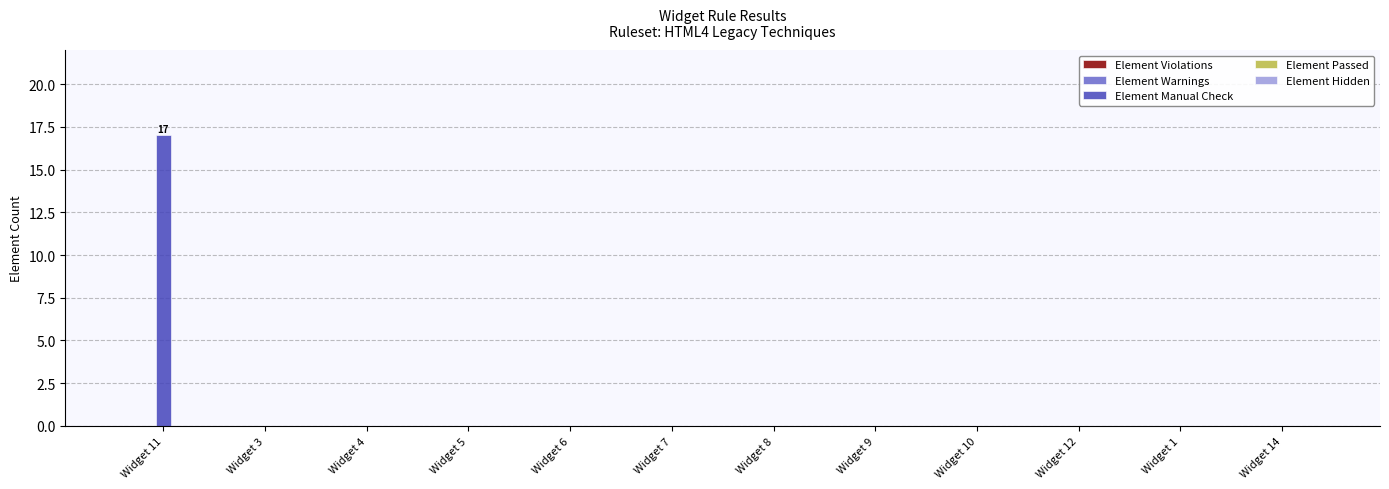

What is the sum of all values?

17